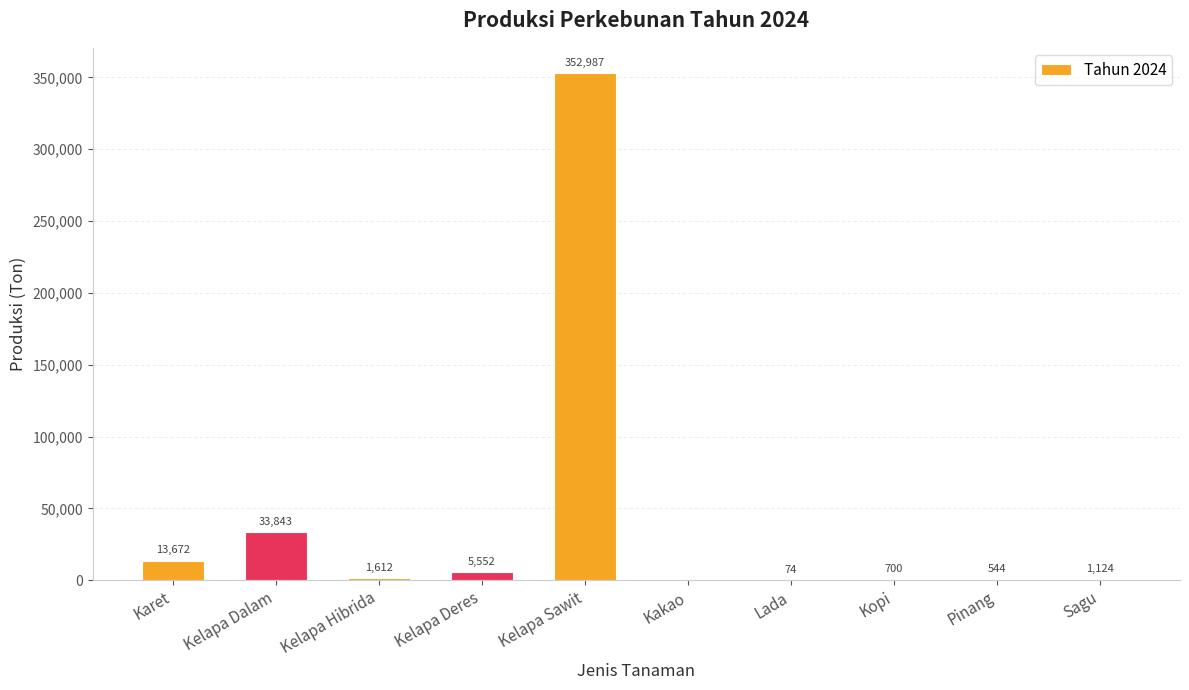

How many values exceed 1611?

5